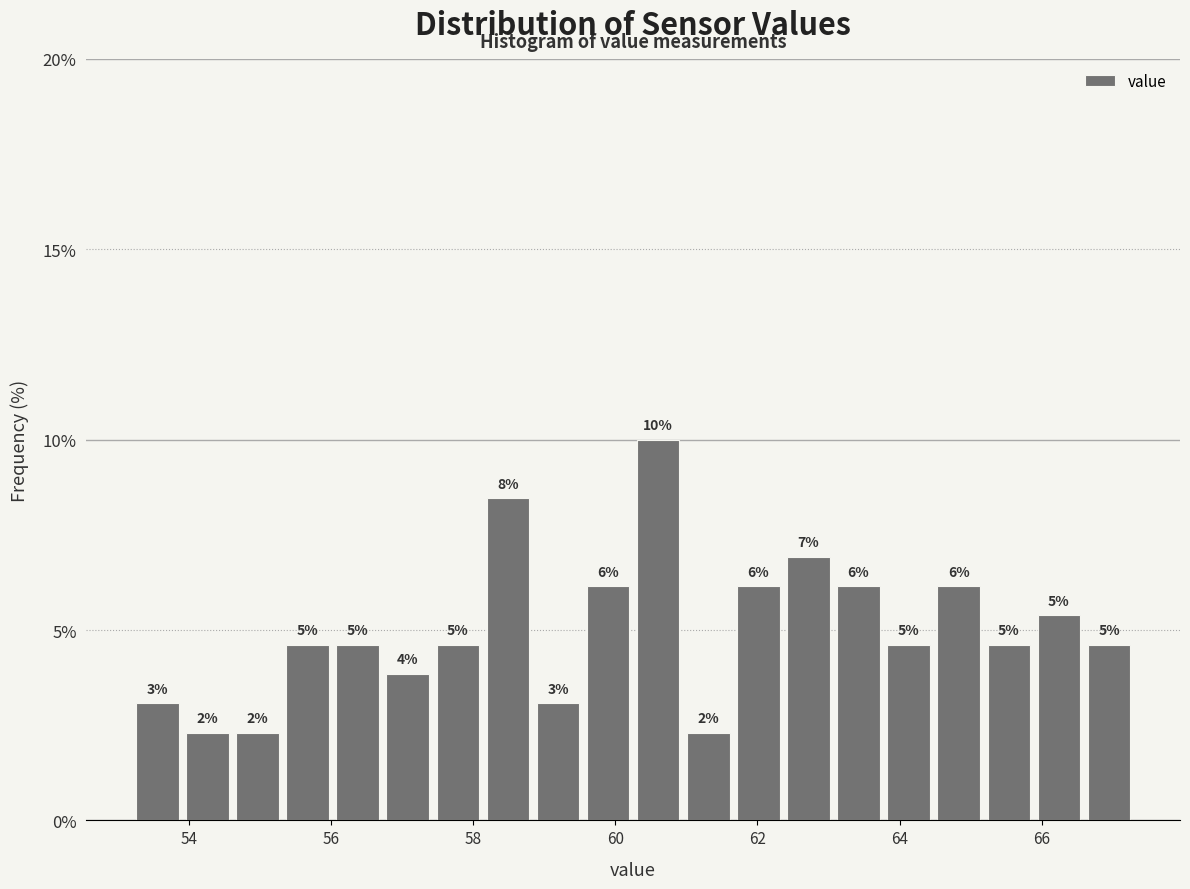

Read against the x-axis, roughly where is the centre of the tallest bar?

60.6